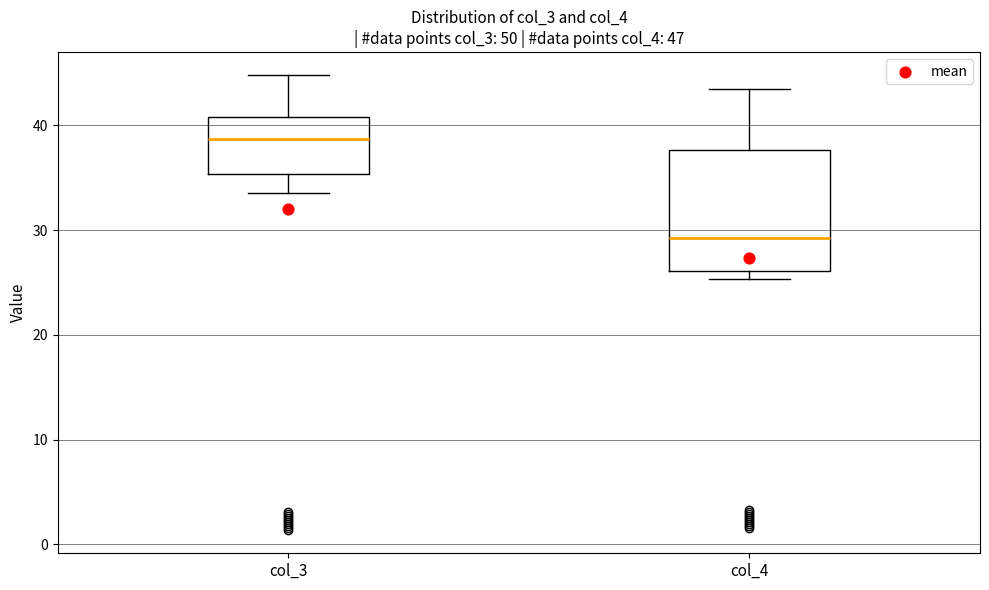

Which box's median line is the lowest?

col_4